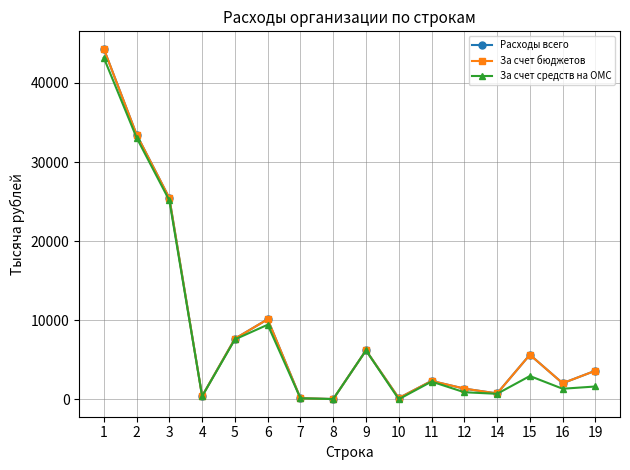

In Расходы всего, how many points are higher than both neighbors (excluding endpoints)?

4